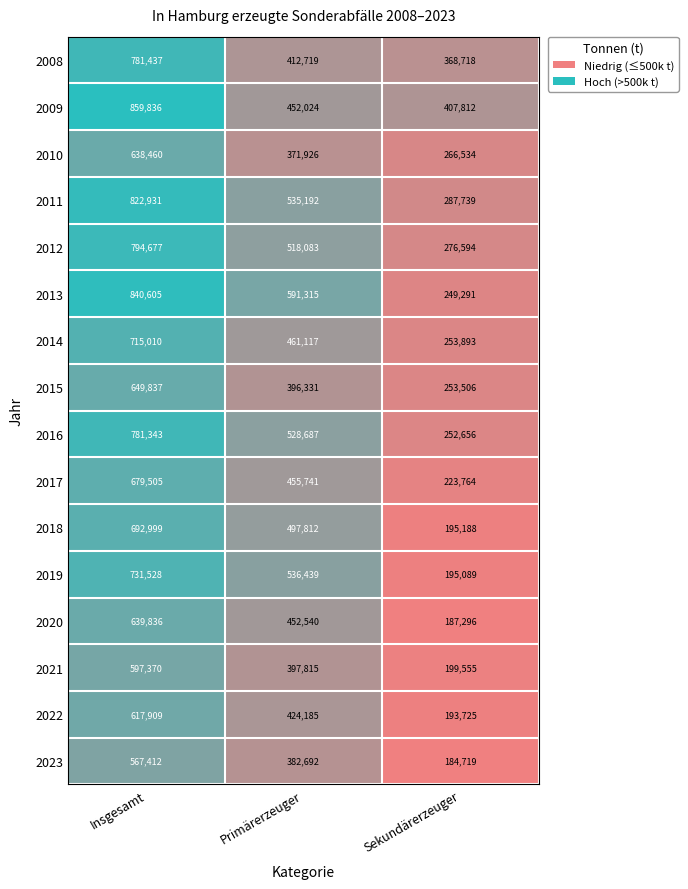

What is the sum of the 2022 values at Insgesamt and Sekundärerzeuger?

811634